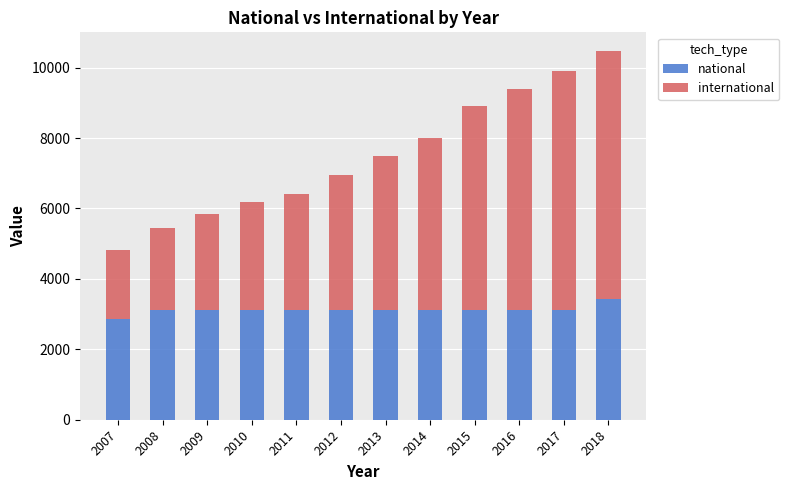

True or false: national has a value of 3114 at 2013.

True